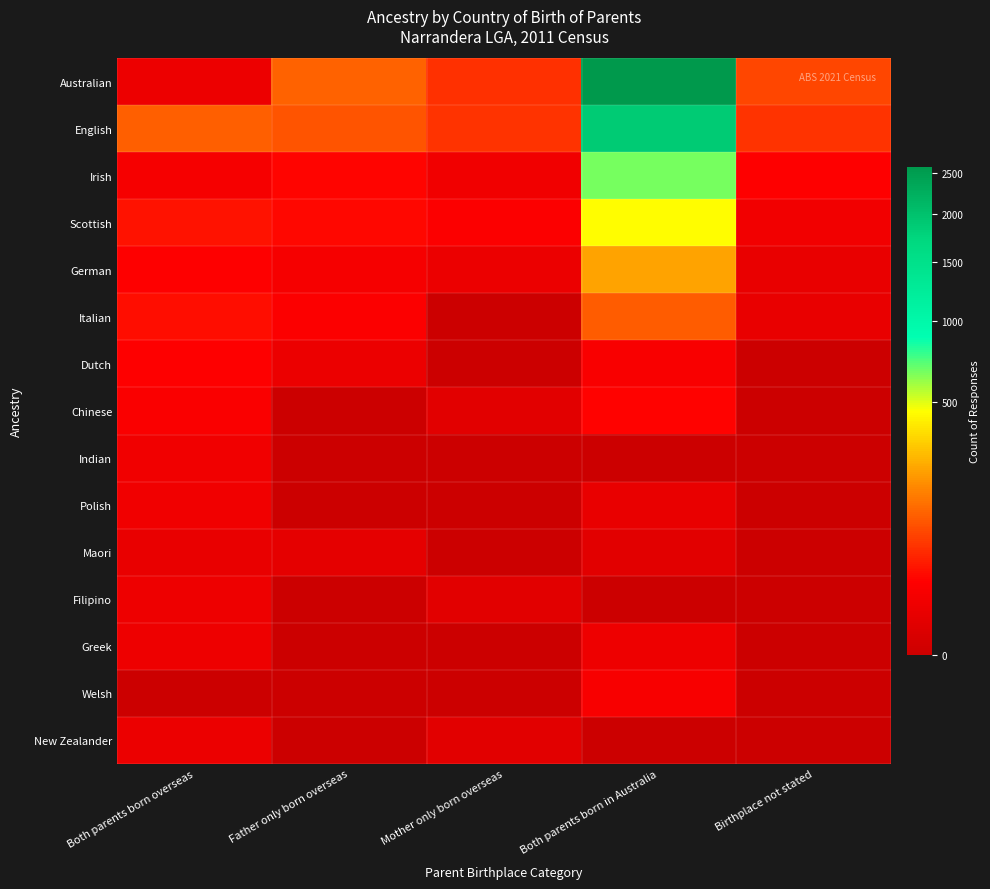

At which category is the sum across all series the highest?

Both parents born in Australia